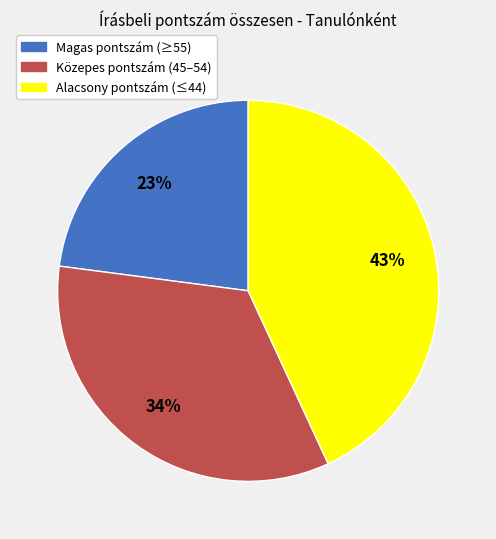

How many segments does this pie chart have?

3